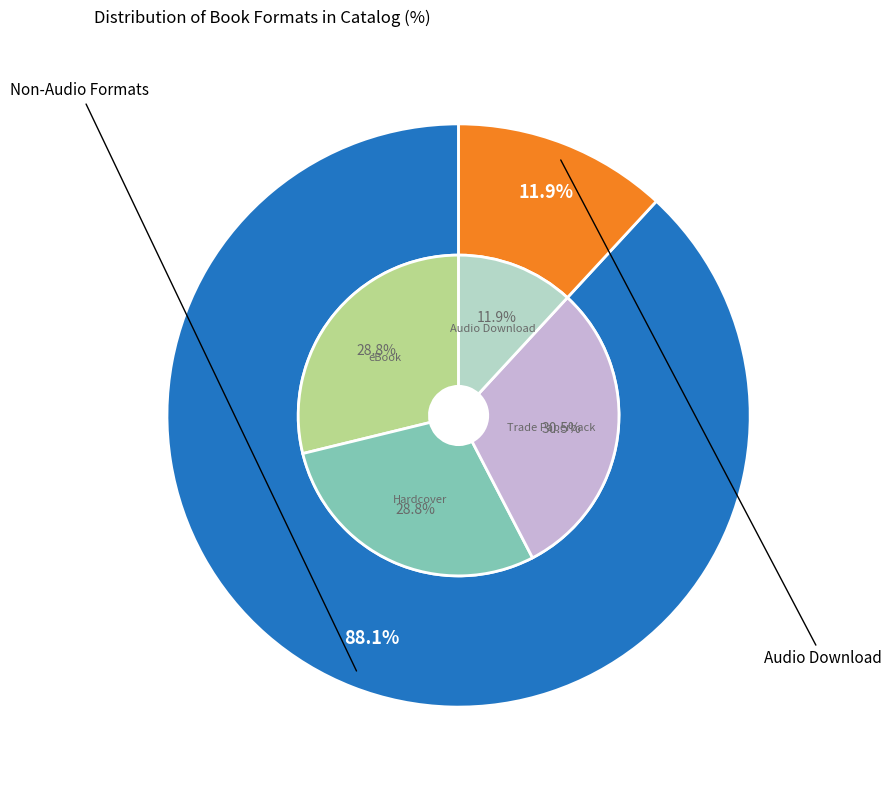

Is it true that Audio Download is 12% of the pie?

True